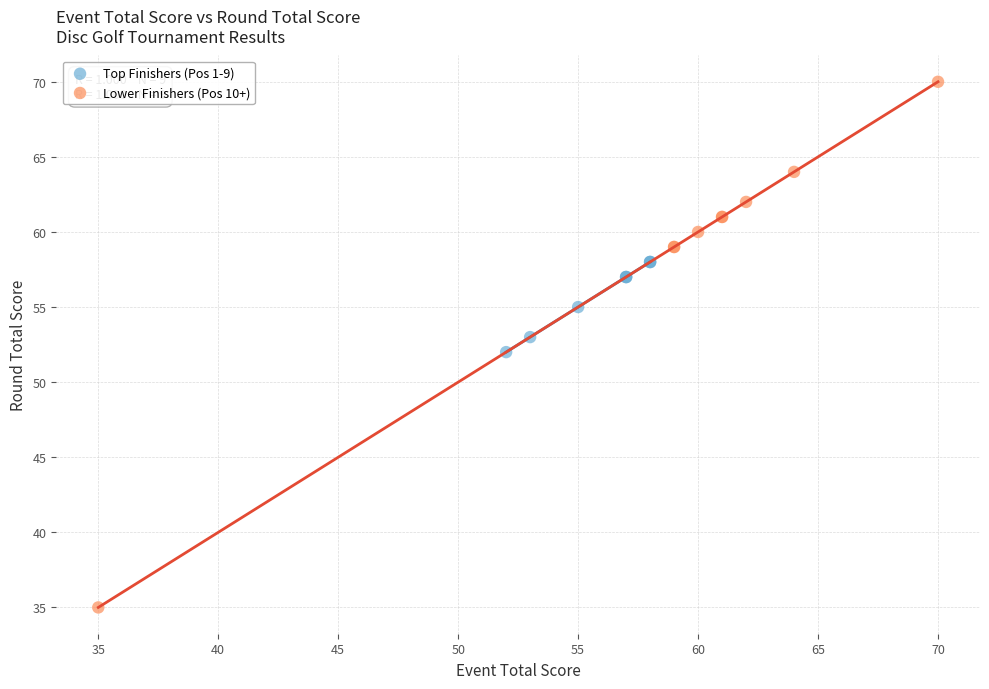

Which series has the widest spread of Y values?

Lower Finishers (Pos 10+)